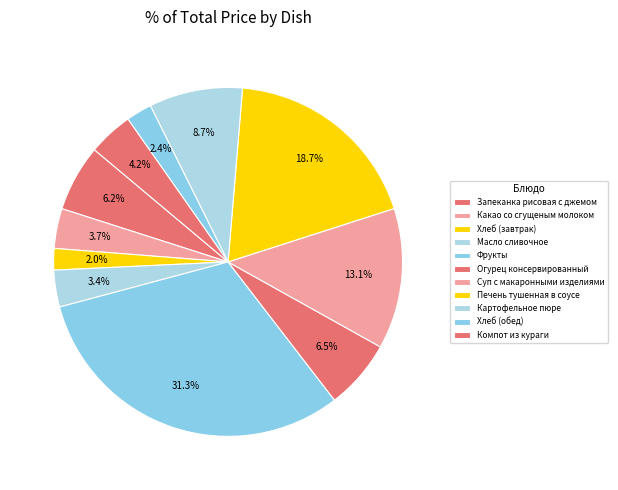

Count the number of slices in the pie.

11